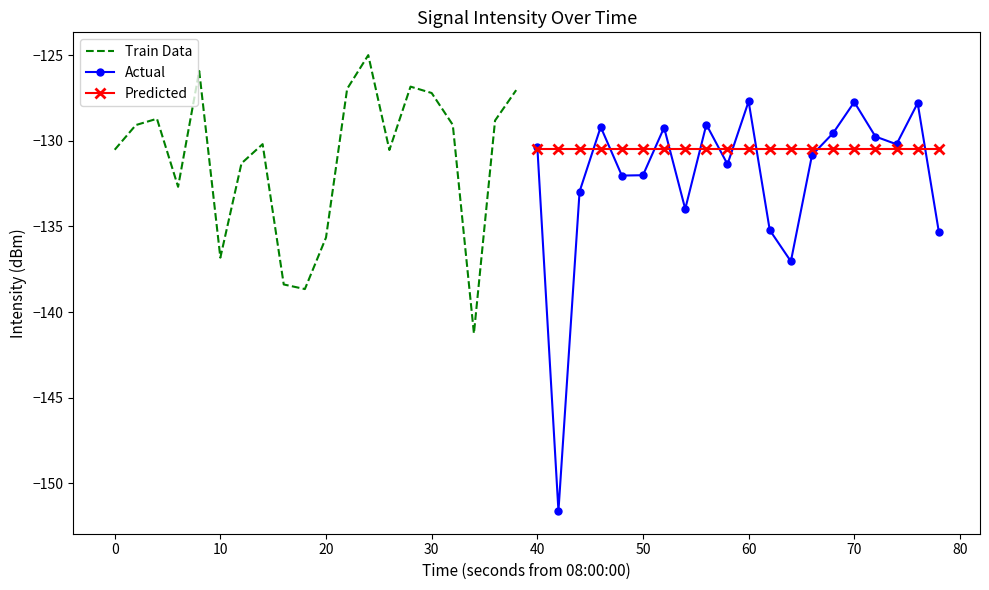

What is the difference between the maximum and minimum values in the Train Data series?

16.3